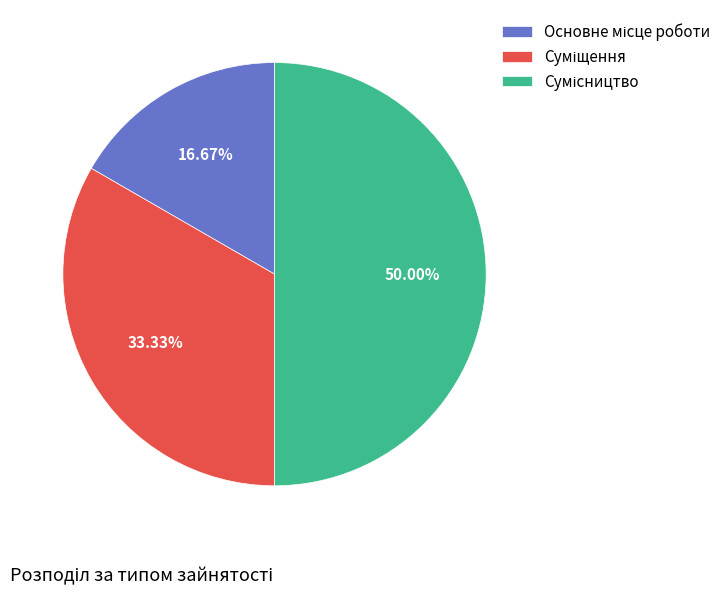

To the nearest percent, what percentage of the pie is Суміщення?

33%